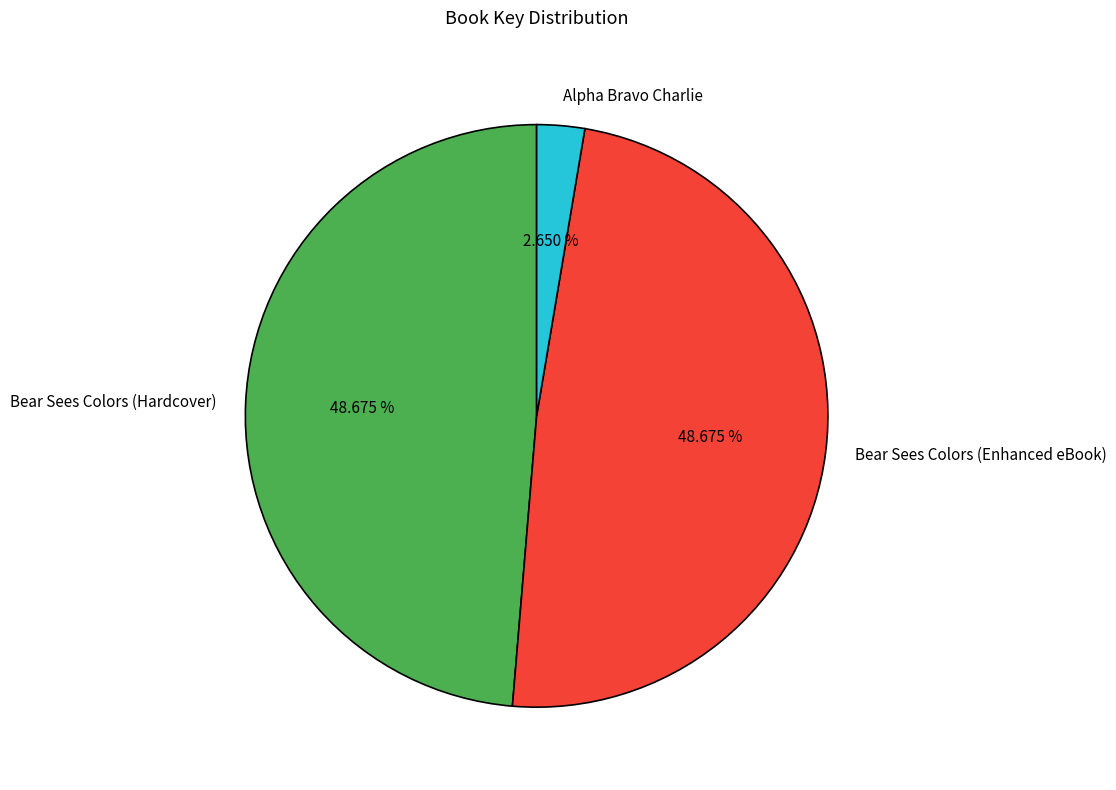

How many segments does this pie chart have?

3